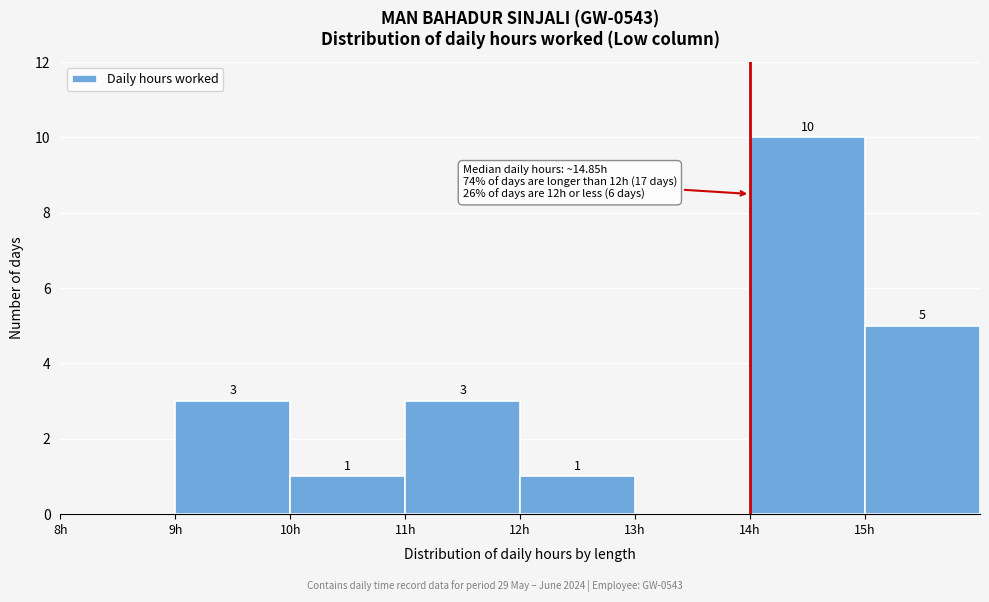

Over which range of the x-axis is the bar tallest?

14 to 15